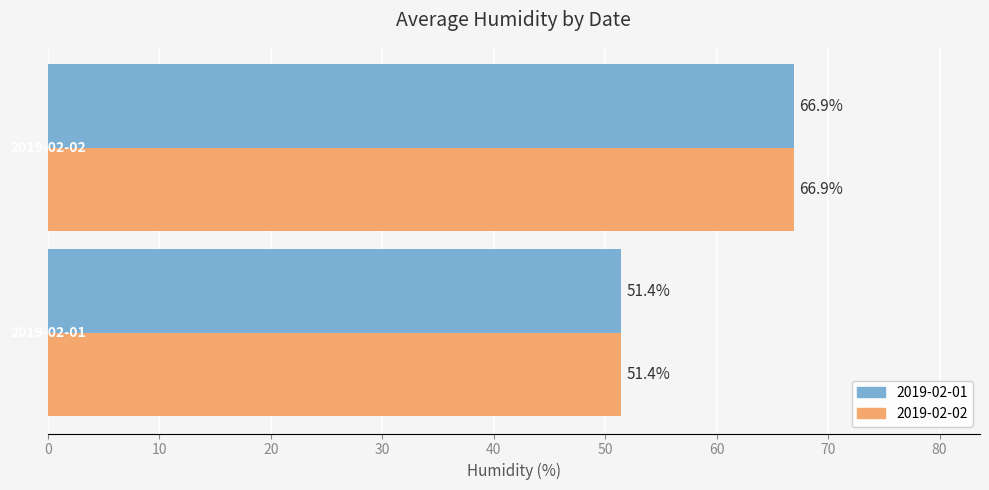

What is the smallest value displayed?

51.4